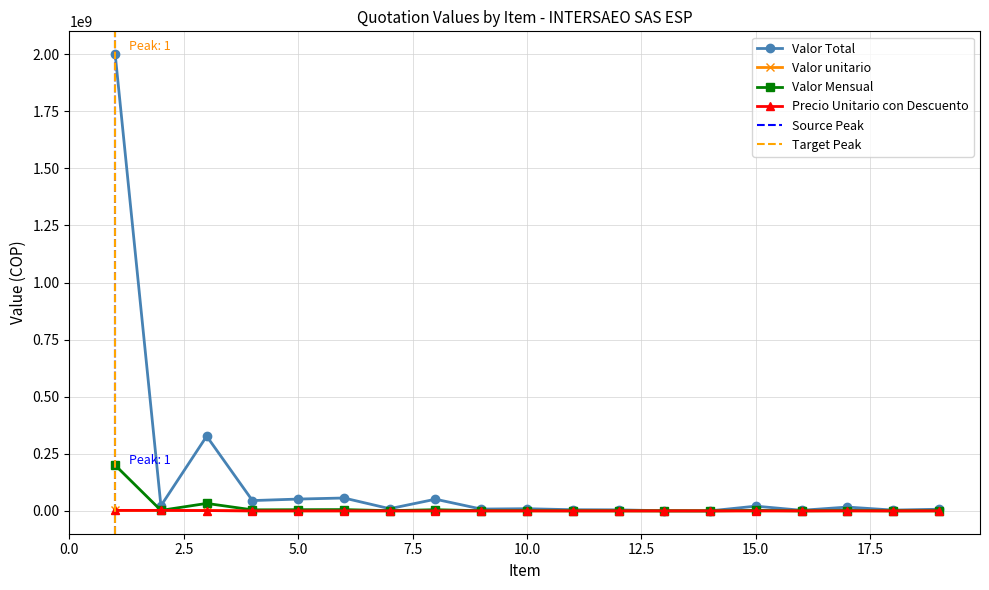

In Valor Mensual, how many points are lower than both neighbors (excluding endpoints)?

7